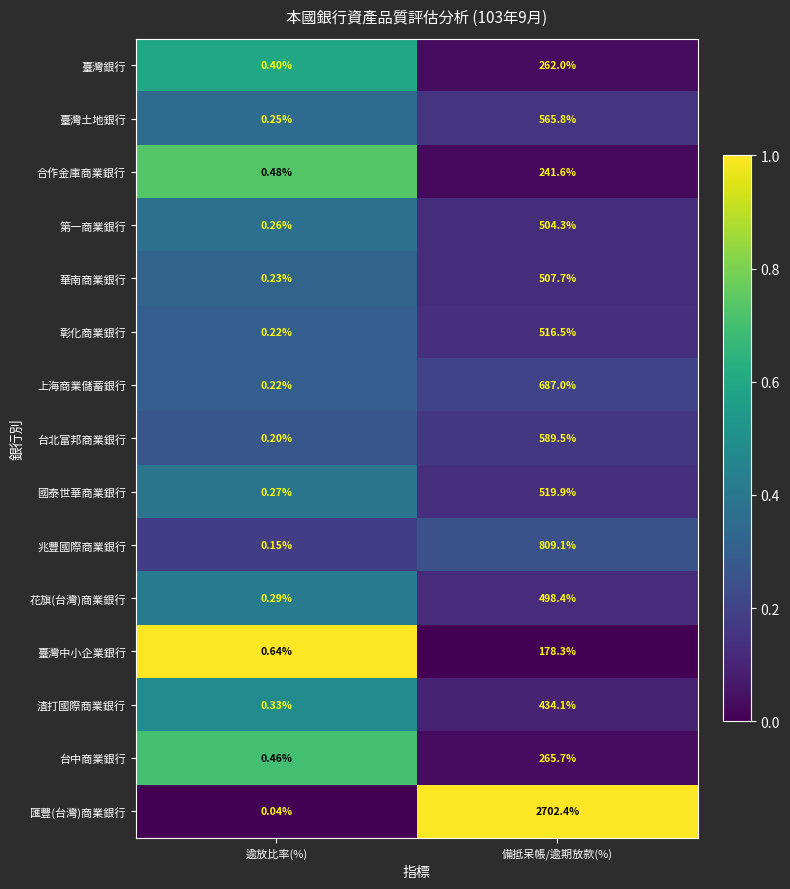

At which category is the sum across all series the highest?

備抵呆帳/逾期放款(%)